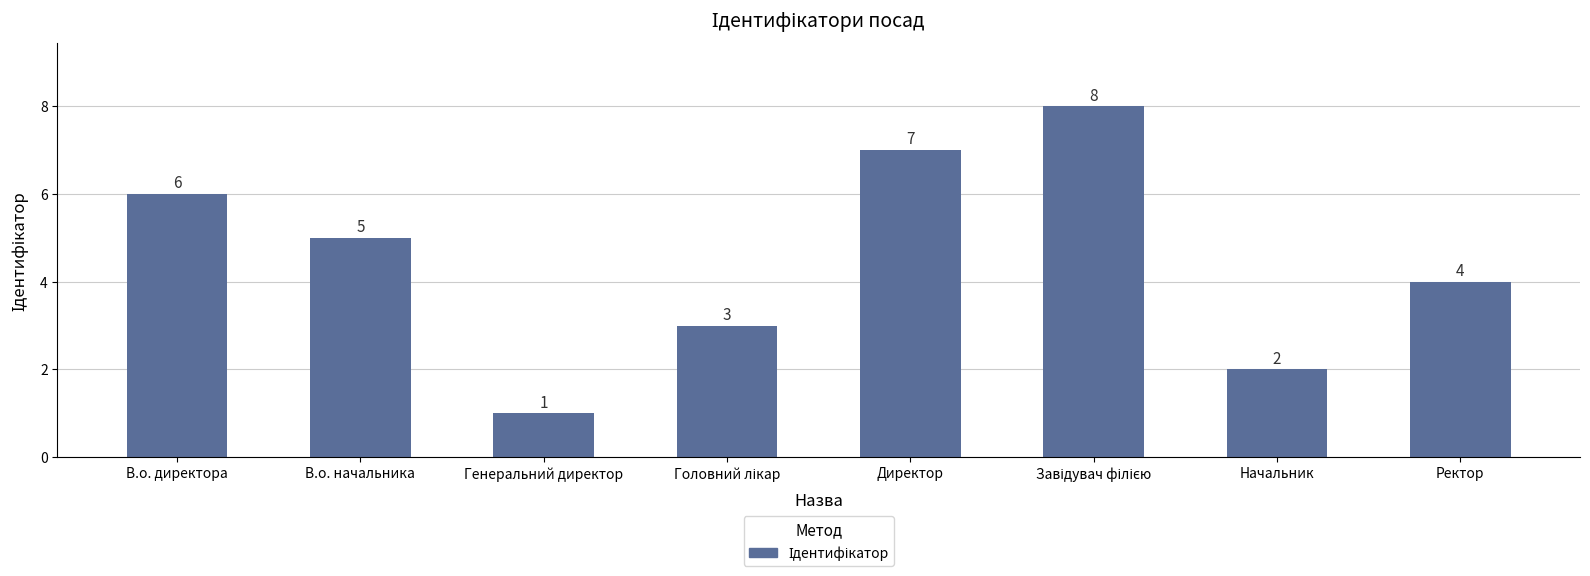

What is the label of the 7th bar from the right?

В.о. начальника